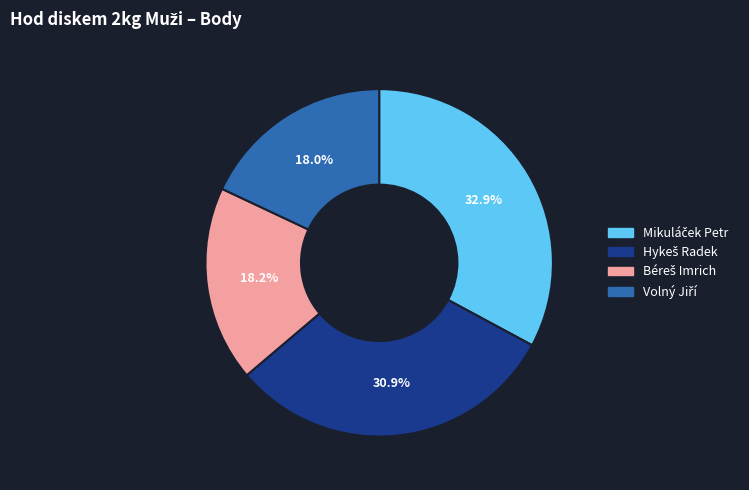

Is there any slice that represents more than half of the pie?

No